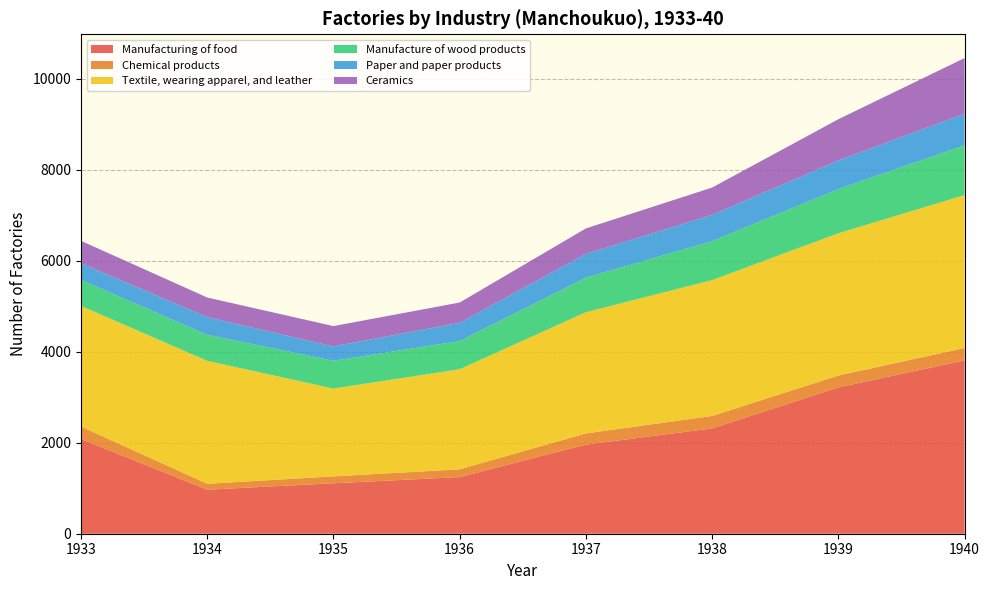

Reading left to right, extract all data points from this chart.

Manufacturing of food: 1933=2080.0	1934=968.0	1935=1108.0	1936=1245.0	1937=1958.0	1938=2314.0	1939=3215.0	1940=3808.0
Chemical products: 1933=275.0	1934=129.0	1935=152.0	1936=170.0	1937=246.0	1938=274.0	1939=261.0	1940=273.0
Textile, wearing apparel, and leather: 1933=2651.0	1934=2701.0	1935=1929.0	1936=2199.0	1937=2663.0	1938=2984.0	1939=3125.0	1940=3359.0
Manufacture of wood products: 1933=570.0	1934=573.0	1935=611.0	1936=619.0	1937=758.5	1938=856.0	1939=971.0	1940=1093.0
Paper and paper products: 1933=366.0	1934=387.0	1935=315.0	1936=401.0	1937=522.5	1938=575.0	1939=630.0	1940=696.0
Ceramics: 1933=493.0	1934=432.0	1935=447.0	1936=446.0	1937=560.0	1938=603.0	1939=905.0	1940=1222.0